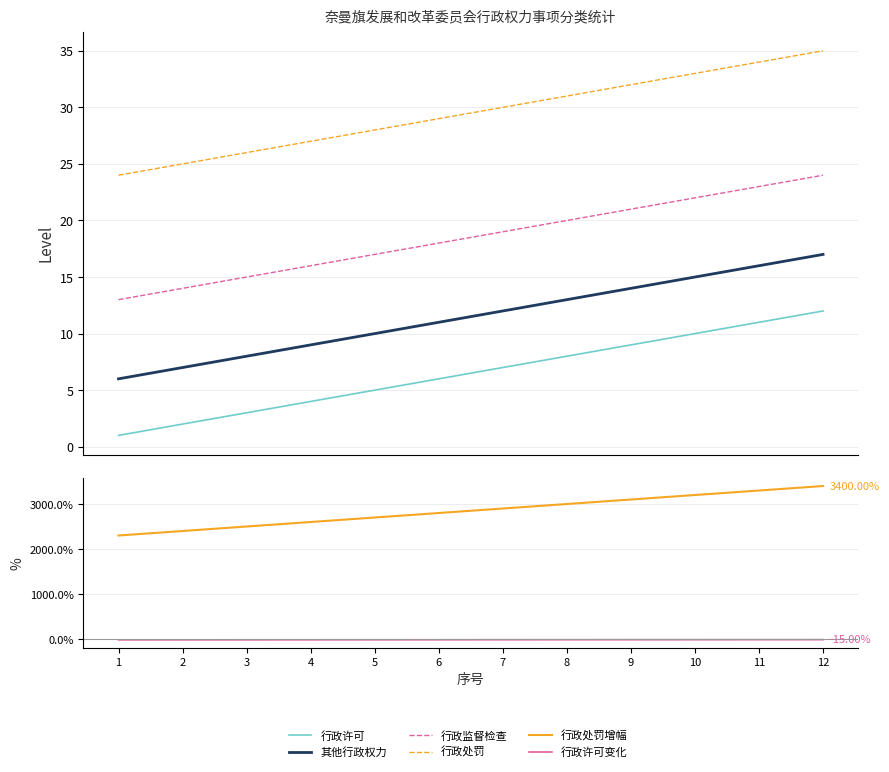

What is the maximum value for 其他行政权力?

17.0